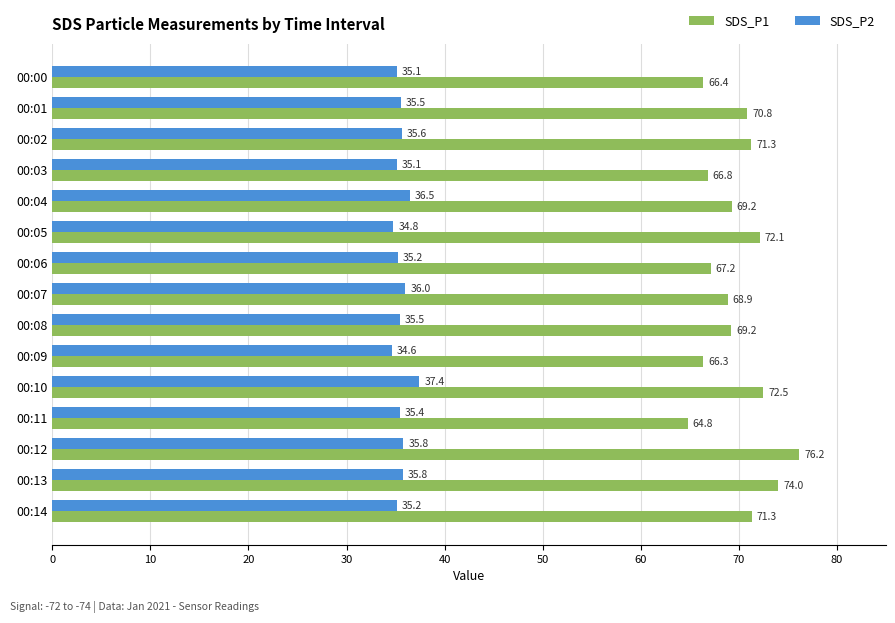

Rank the series at 00:14 from highest to lowest value.

SDS_P1, SDS_P2